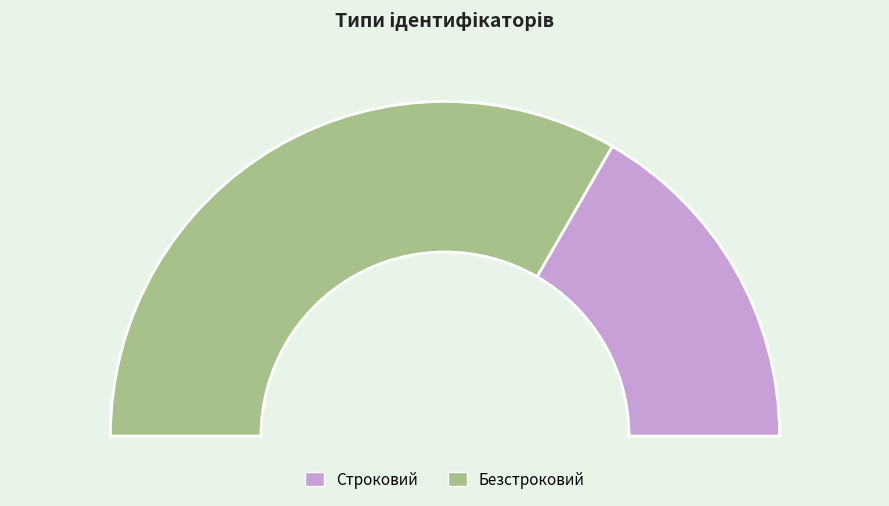

What is the change in value from Строковий to Безстроковий?

+1